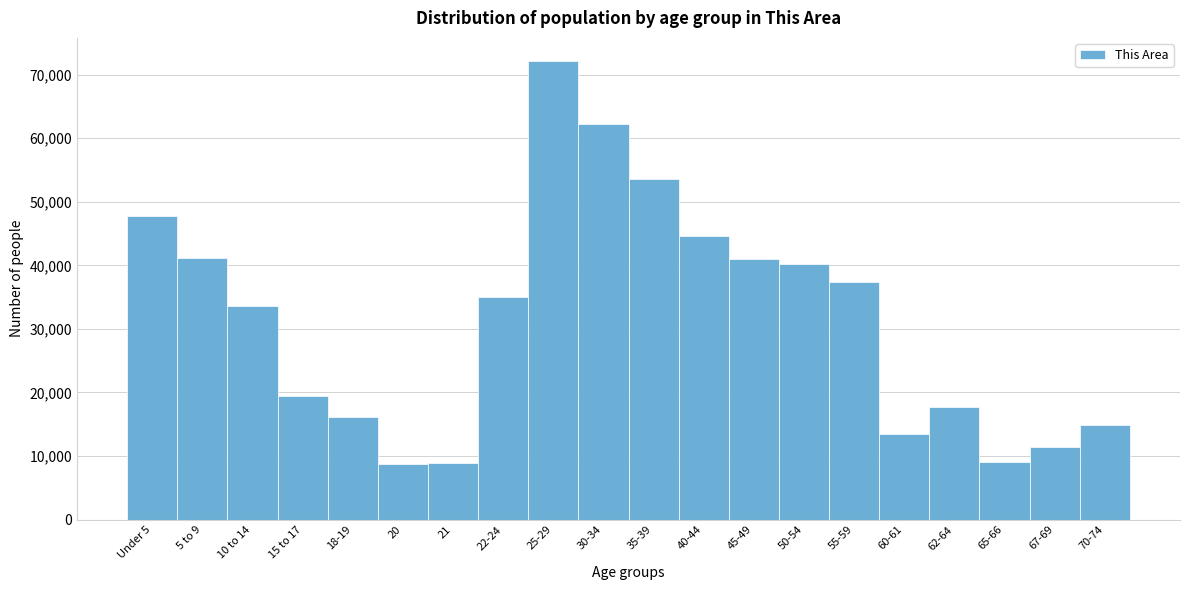

What is the value of the 14th bar from the left?

40280